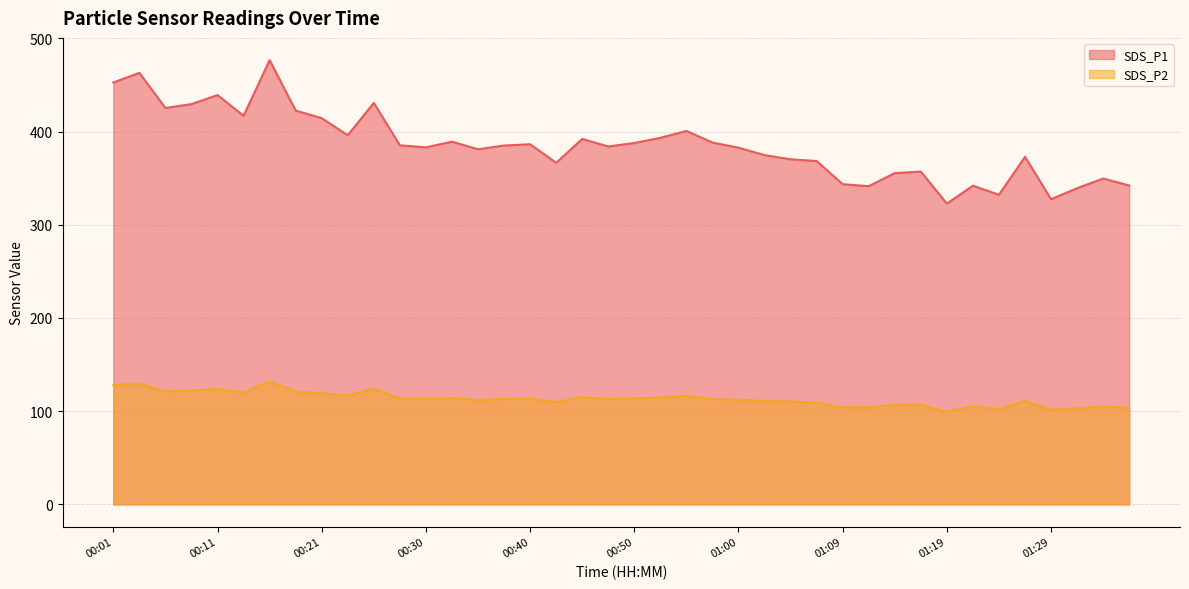

What is the spread (max minus min) of values at 00:18?

301.2